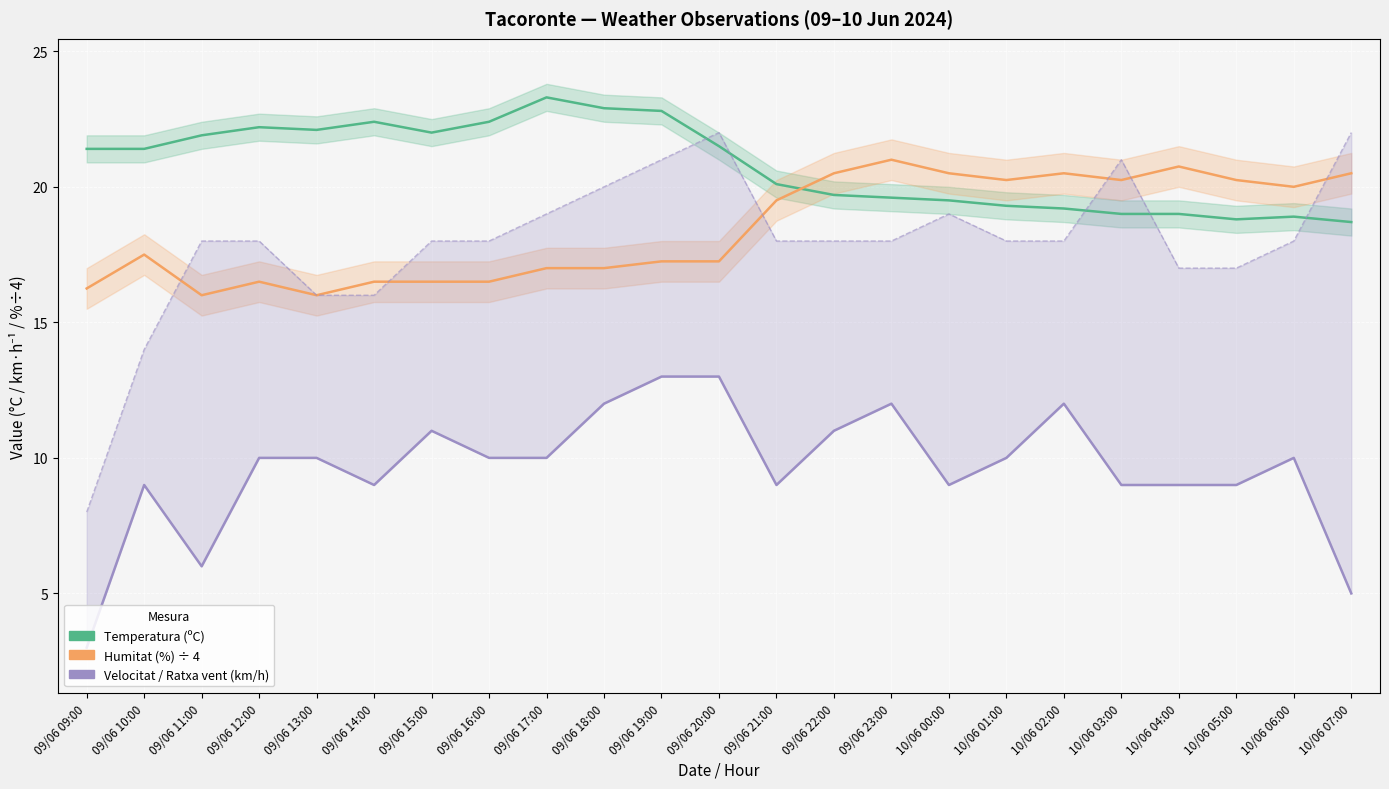

The Humitat (%) ÷ 4 series shows 30.6 at 09/06 18:00. True or false?

False